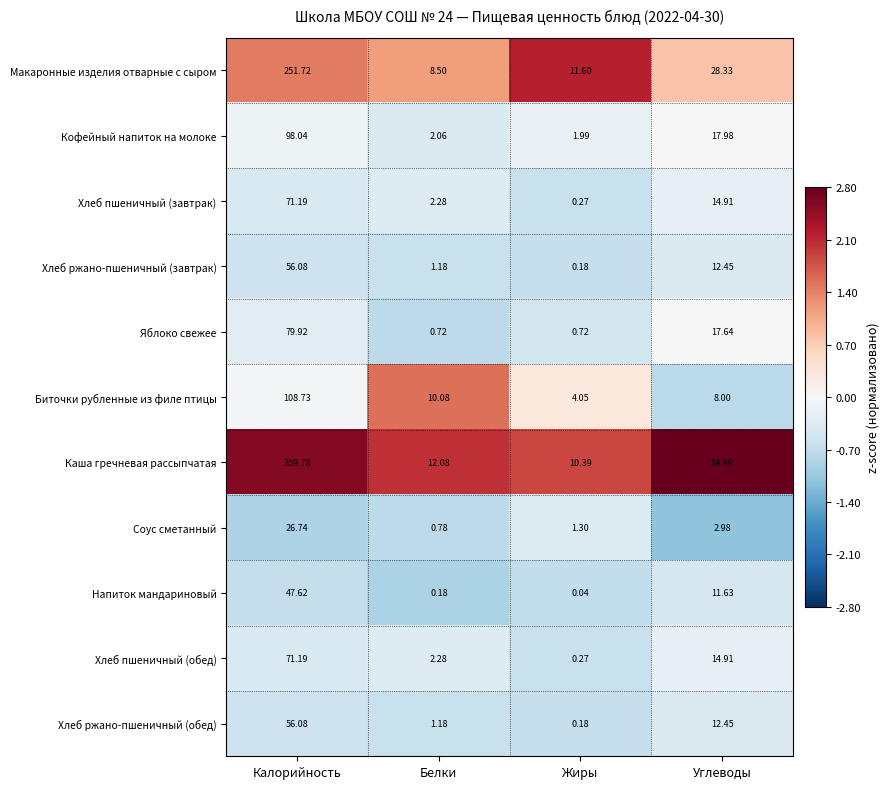

At which label is Хлеб пшеничный (обед) closest to 35?

Углеводы